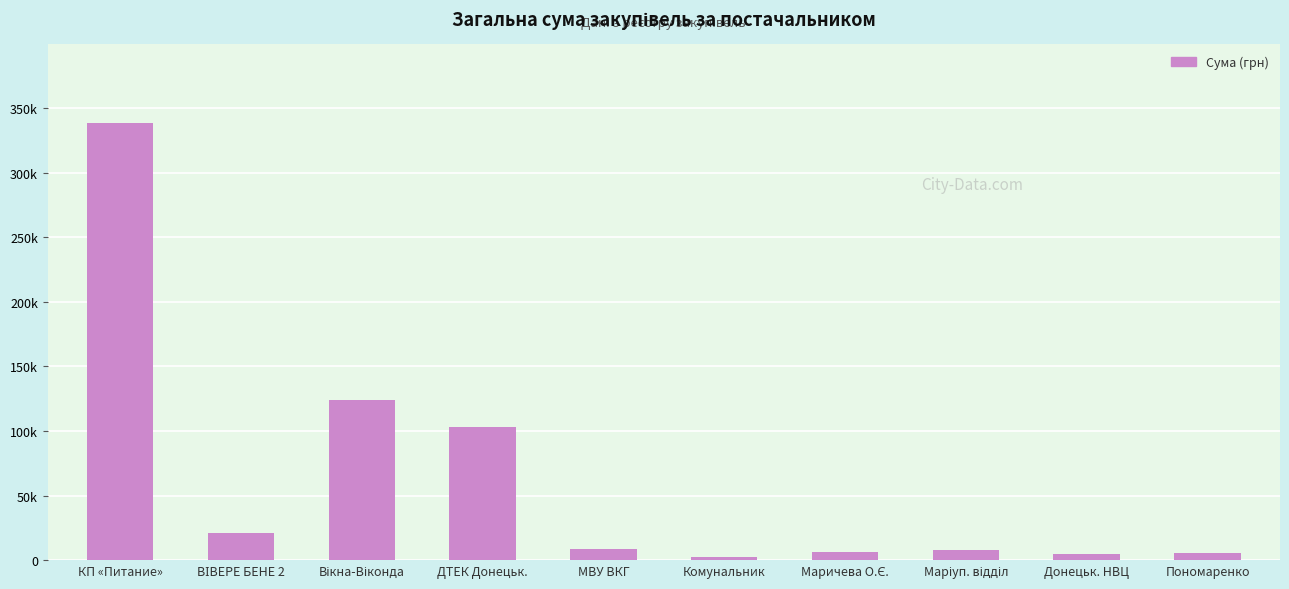

At which label does the data first exceed 8835?

КП «Питание»